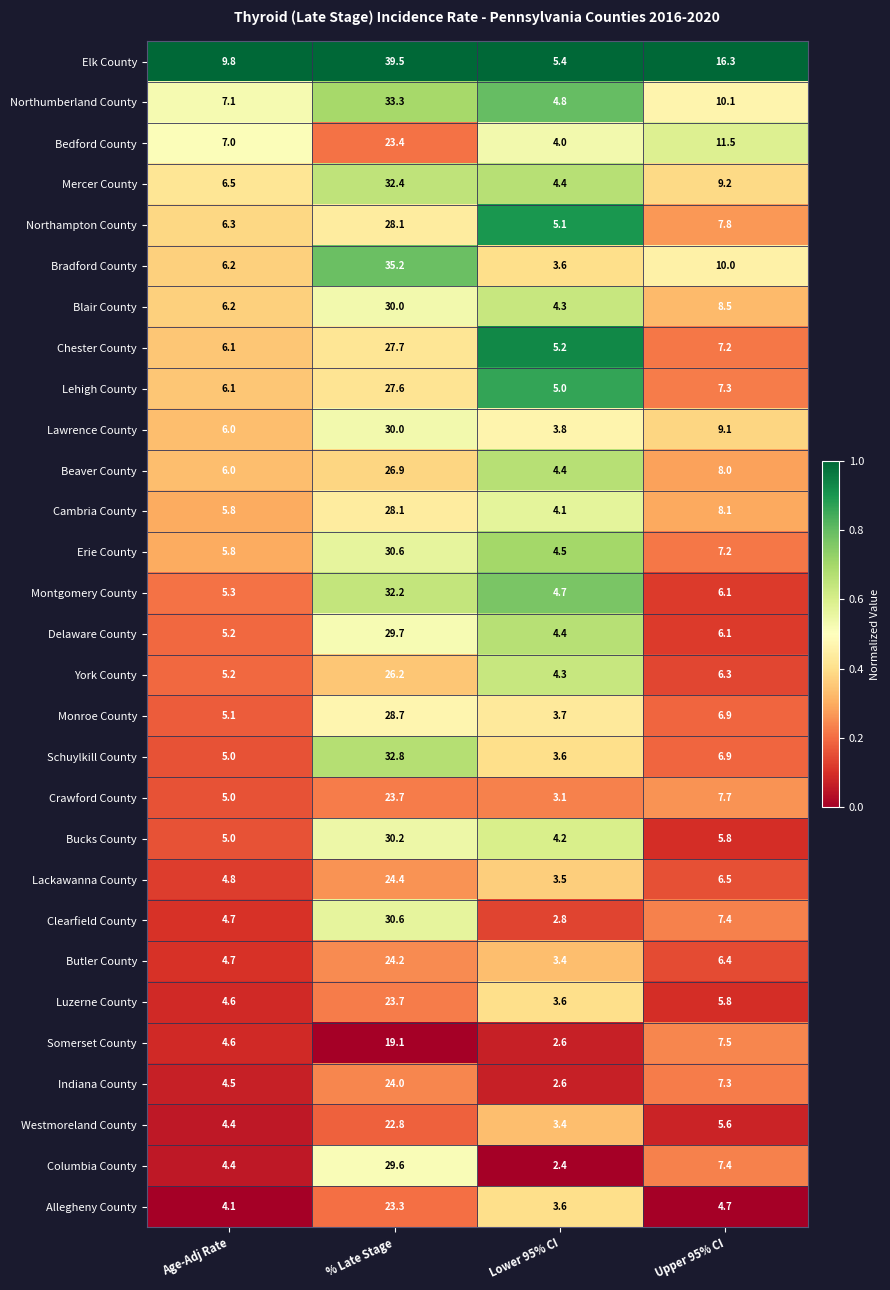

At which category is the sum across all series the highest?

% Late Stage